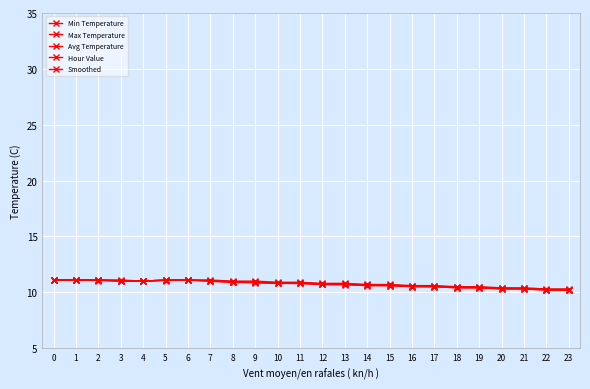

The Smoothed series shows 10.4 at 18. True or false?

True